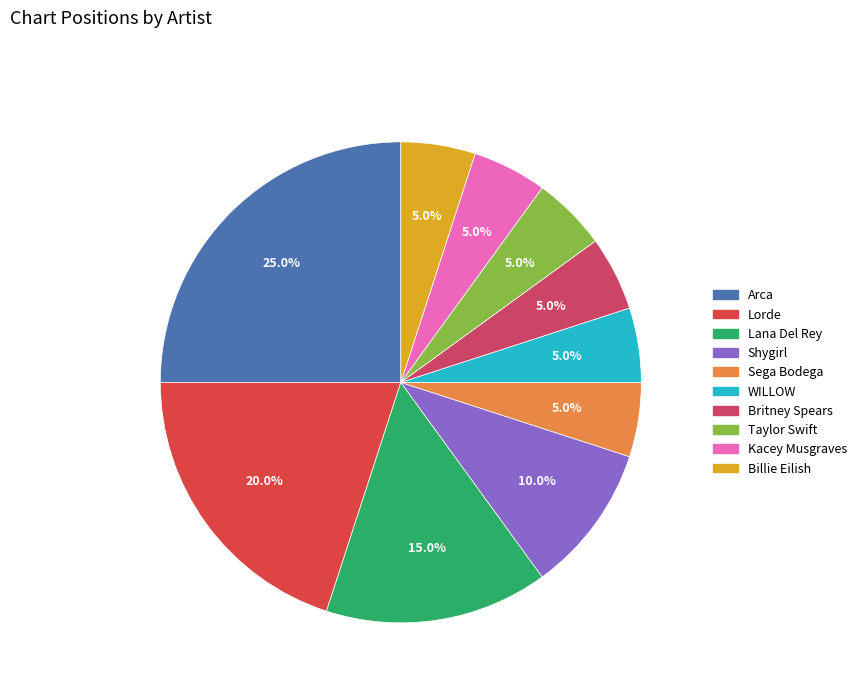

What is the largest slice in the pie chart?

Arca